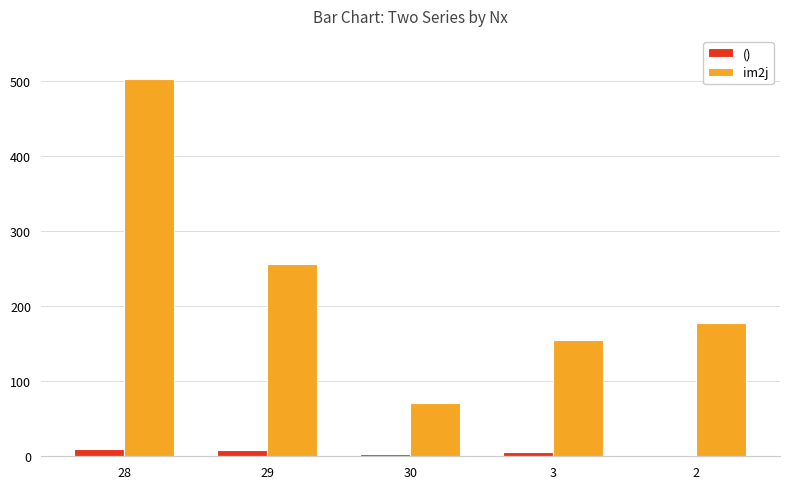

Which series has the largest range (max minus min)?

im2j